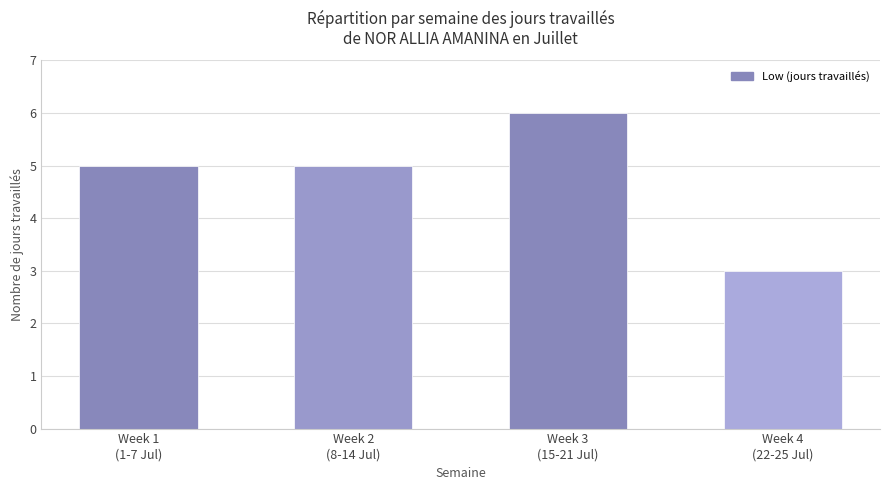

At which category does the chart reach its peak across all series?

Week 3
(15-21 Jul)